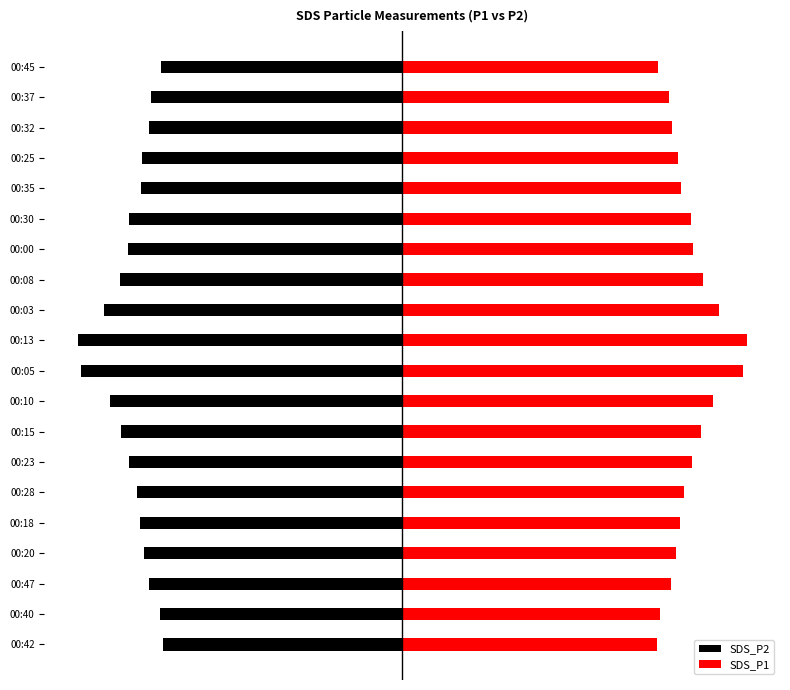

What is the difference between the maximum and second lowest values in the SDS_P1 series?

61.4